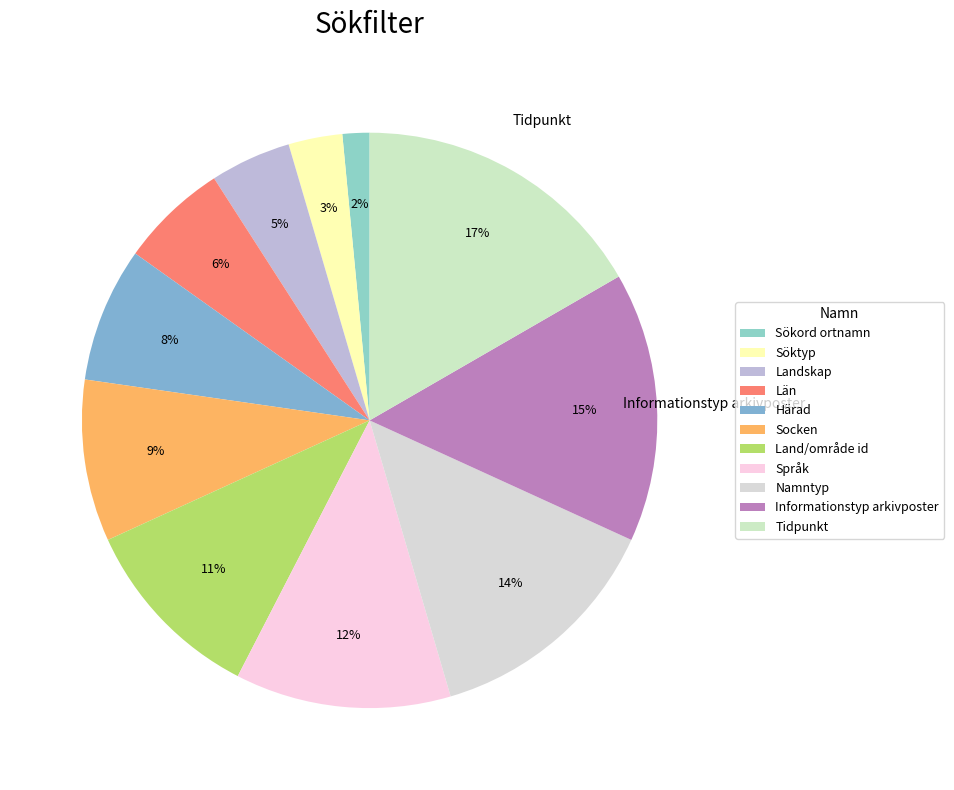

What is the smallest slice in the pie chart?

Sökord ortnamn